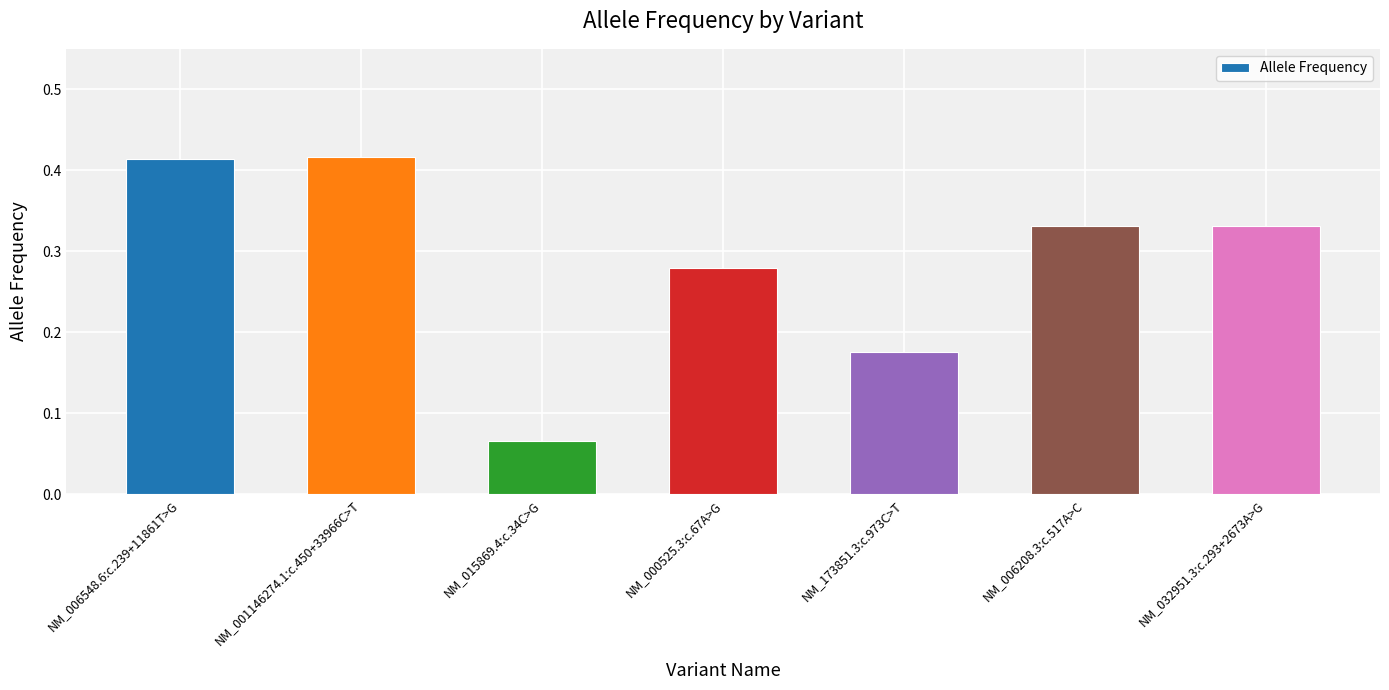

What is the sum of the values at NM_006208.3:c.517A>C and NM_000525.3:c.67A>G?

0.6